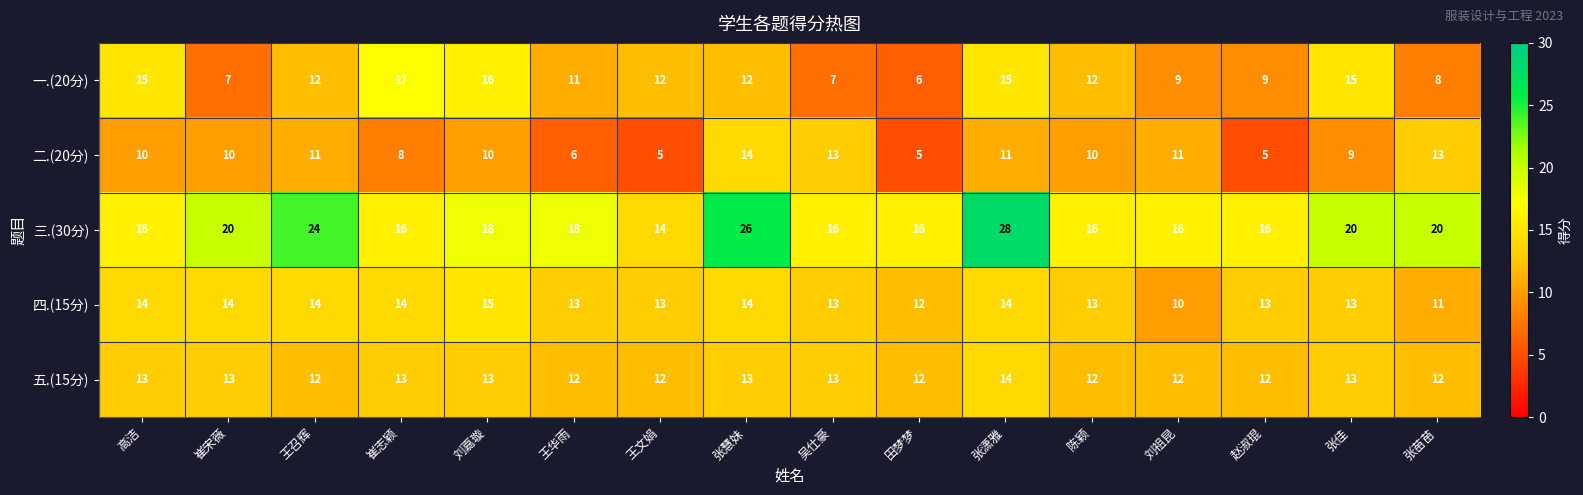

Where is 四.(15分) nearest to the value 12?

田梦梦